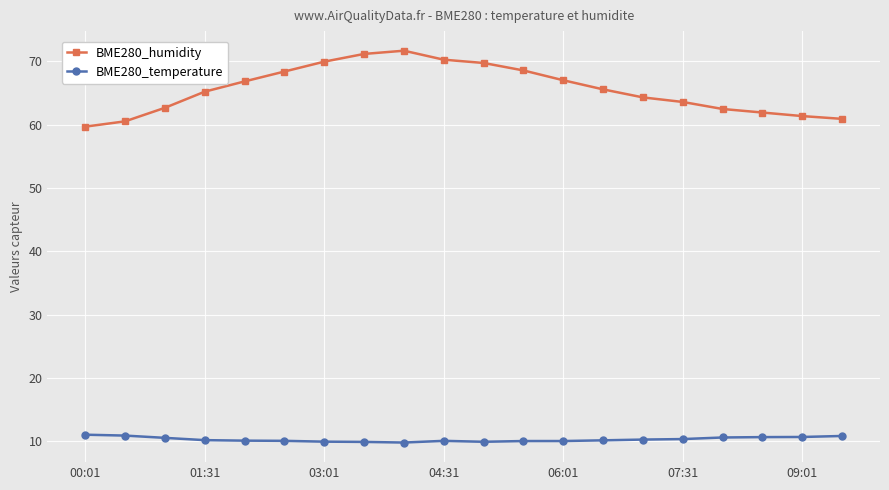

What is the lowest value of the BME280_temperature series?

9.8